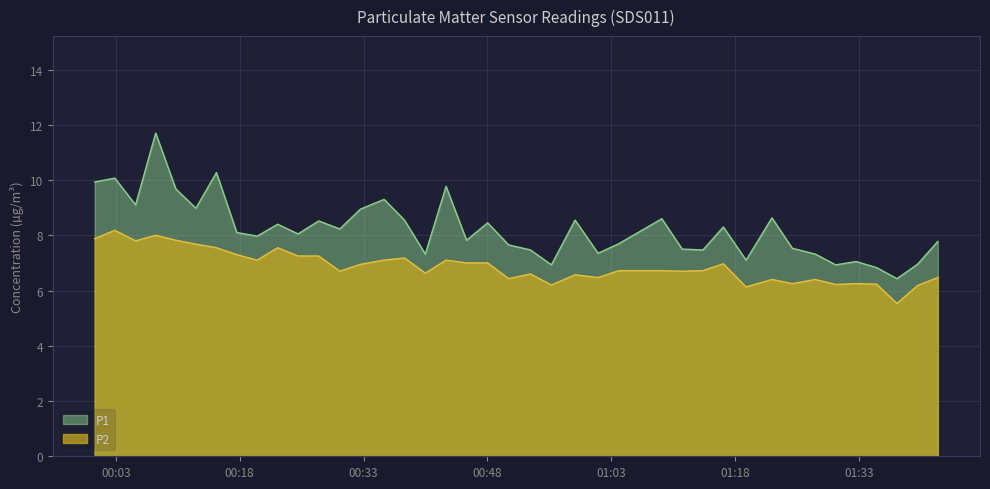

Which series has the largest total across all categories?

P1